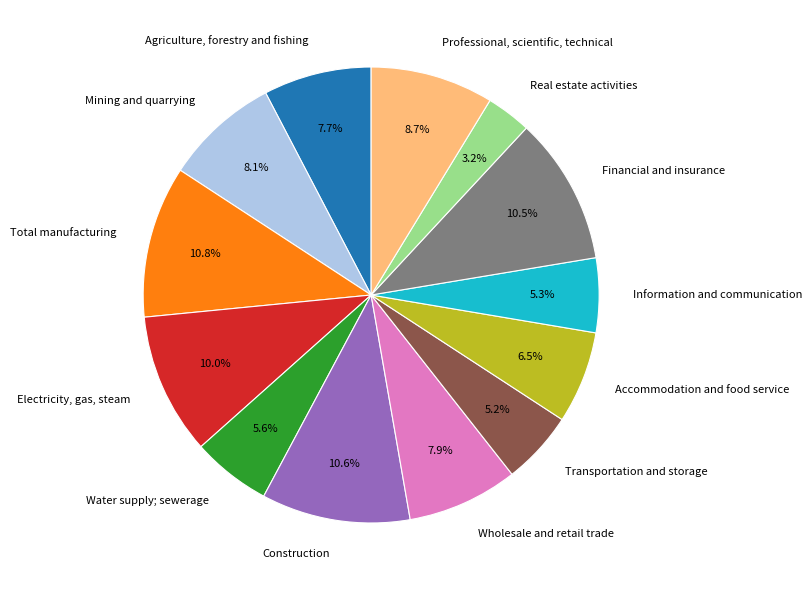

What is the ratio of the value at Wholesale and retail trade to the value at Construction?

0.7